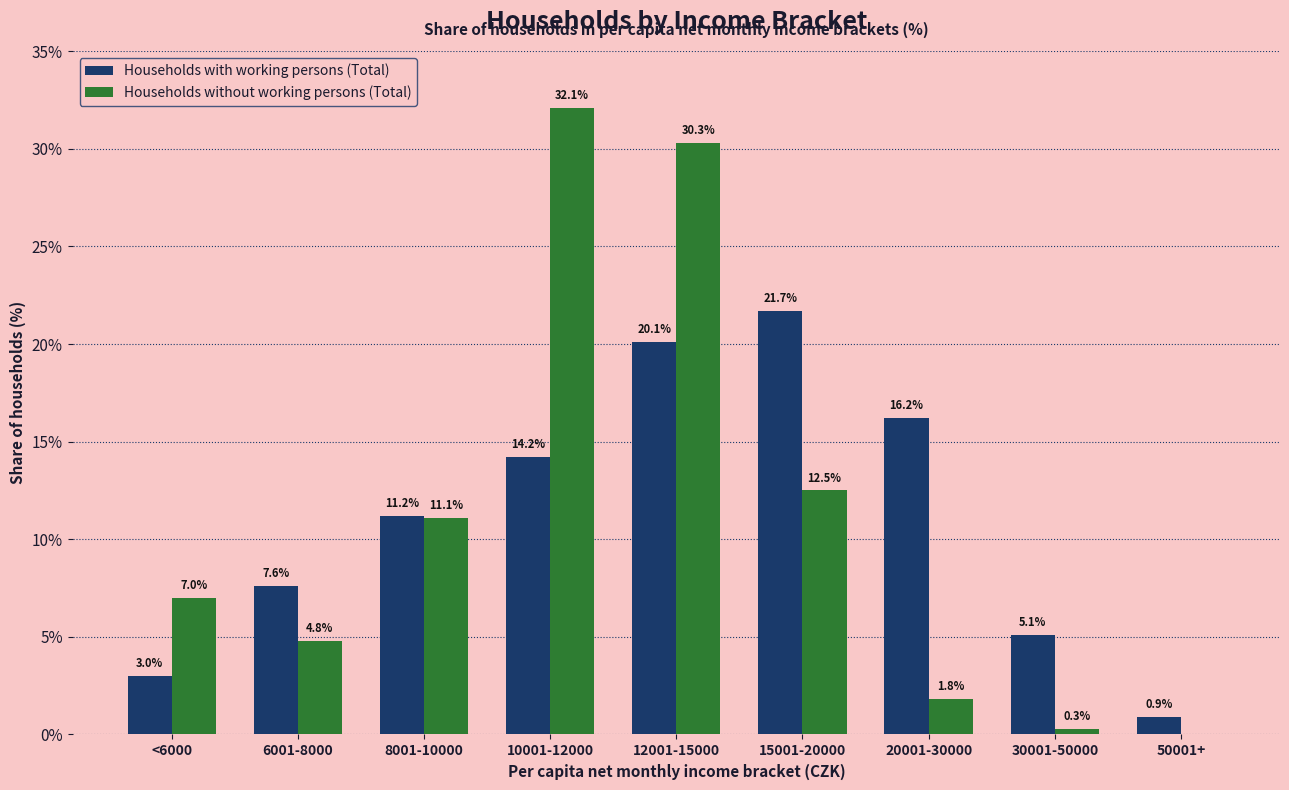

Reading left to right, what are all the values shown in this chart?

Households with working persons (Total): <6000=3.0	6001-8000=7.6	8001-10000=11.2	10001-12000=14.2	12001-15000=20.1	15001-20000=21.7	20001-30000=16.2	30001-50000=5.1	50001+=0.9
Households without working persons (Total): <6000=7.0	6001-8000=4.8	8001-10000=11.1	10001-12000=32.1	12001-15000=30.3	15001-20000=12.5	20001-30000=1.8	30001-50000=0.3	50001+=0.0